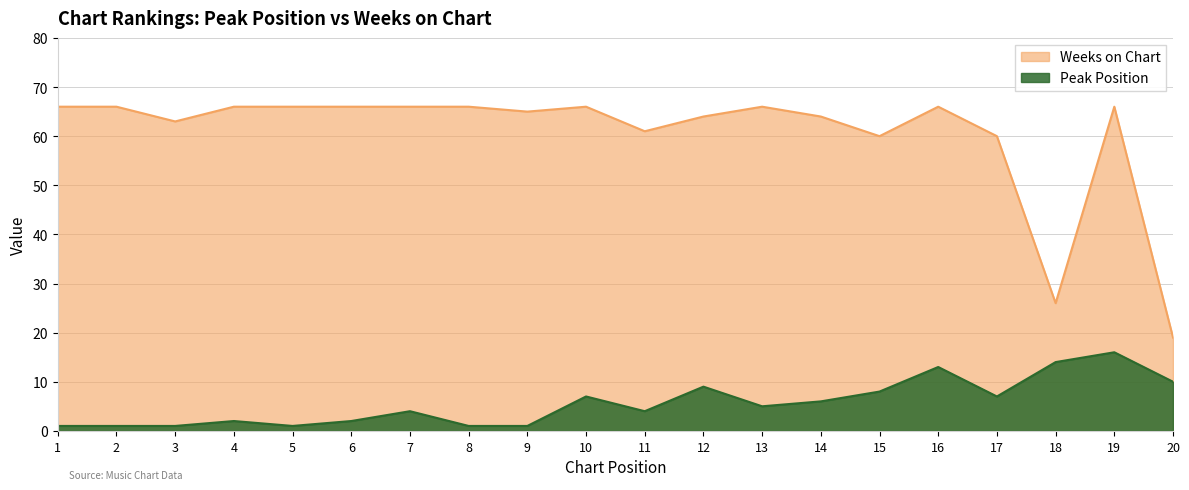

What is the value of the Peak Position point at the 3rd from the left?

1